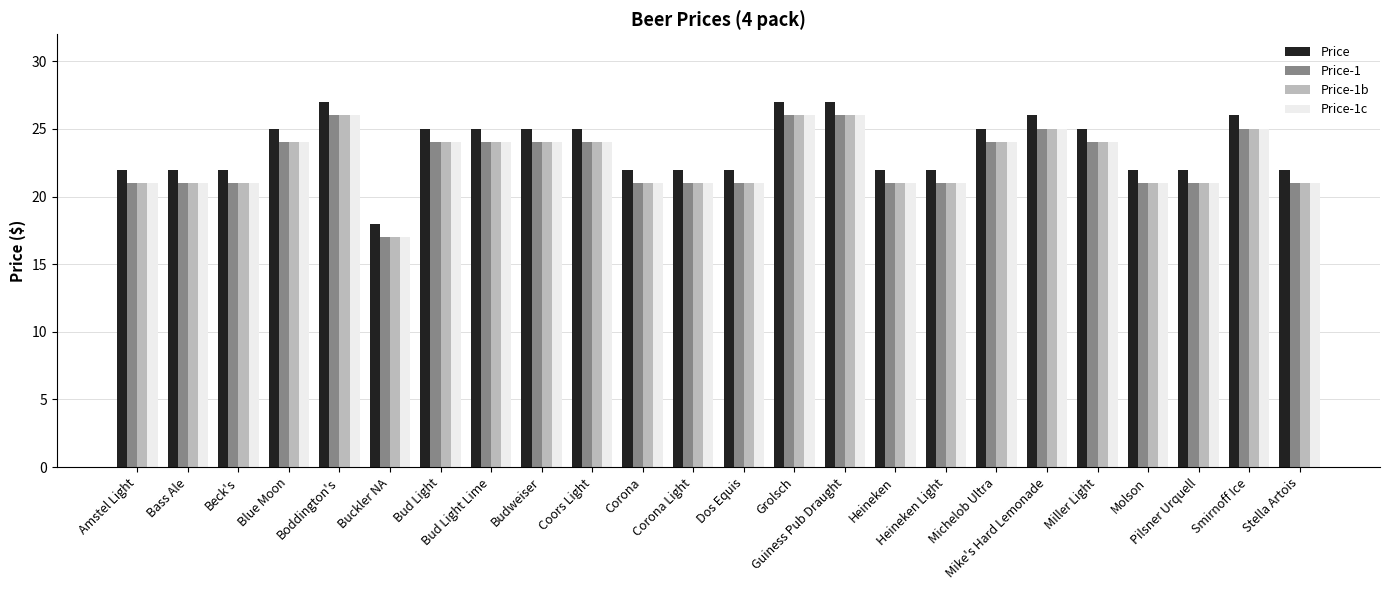

True or false: Price-1c has a value of 21 at Molson.

True